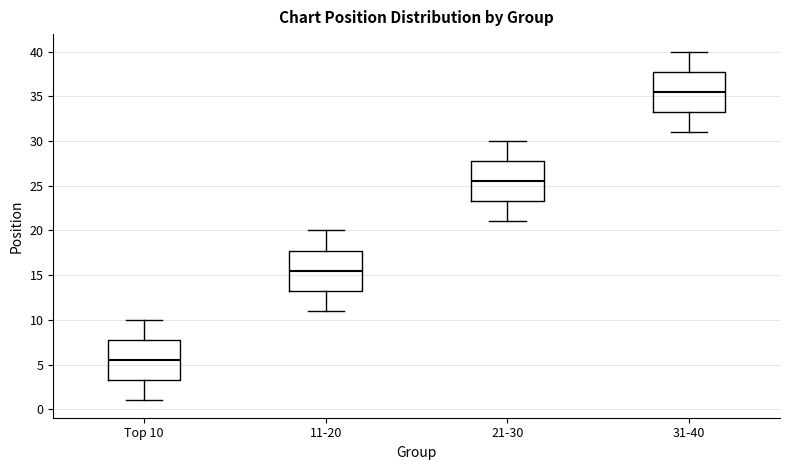

Reading left to right, read every box against the y-axis: the position of its median line, the range the box covers, and the ends of its whiskers. The values are not printed on the chart, so give them approximately, as read against the axis.

Top 10: median 5.5, box 3.5 to 8.0, whiskers 1.0 to 10.0
11-20: median 15.5, box 13.5 to 18.0, whiskers 11.0 to 20.0
21-30: median 25.5, box 23.5 to 28.0, whiskers 21.0 to 30.0
31-40: median 35.5, box 33.5 to 38.0, whiskers 31.0 to 40.0